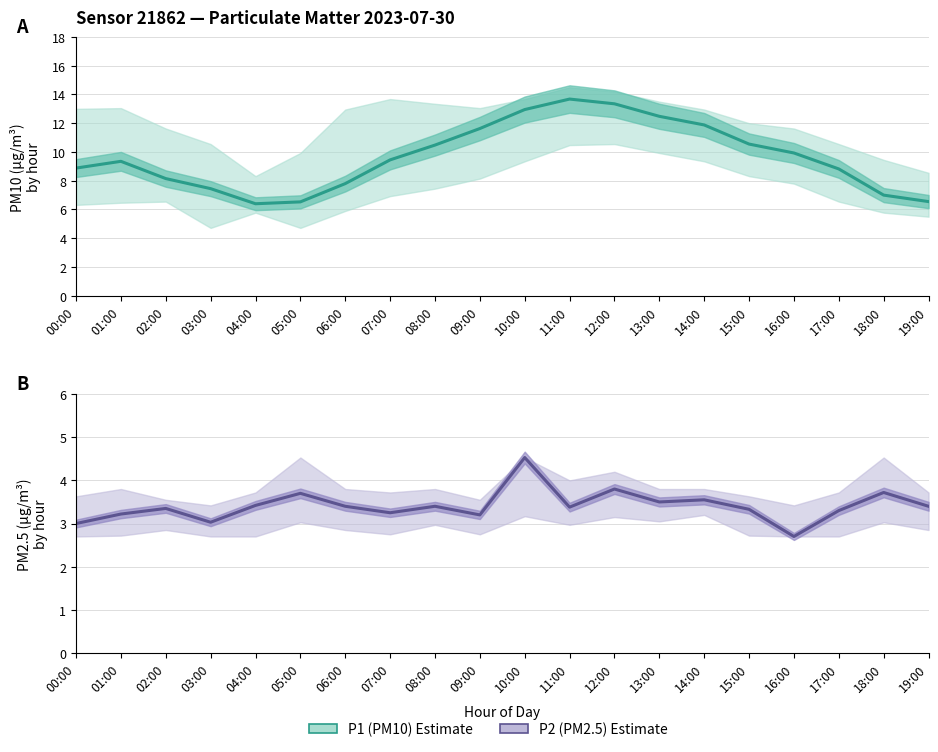

What is the total value across all series at 10:00?

17.5